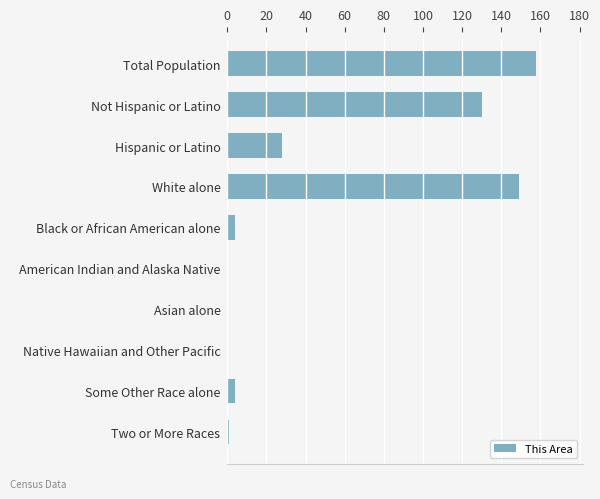

Reading top to bottom, what are all the values shown in this chart?

Total Population=158	Not Hispanic or Latino=130	Hispanic or Latino=28	White alone=149	Black or African American alone=4	American Indian and Alaska Native=0	Asian alone=0	Native Hawaiian and Other Pacific=0	Some Other Race alone=4	Two or More Races=1